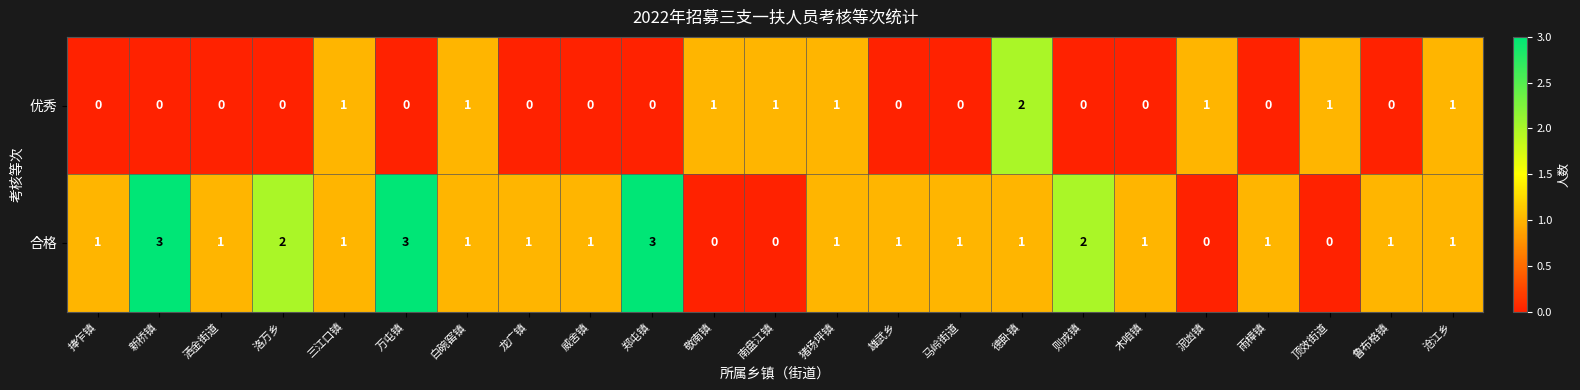

List the series in order of their overall mean, highest first.

合格, 优秀